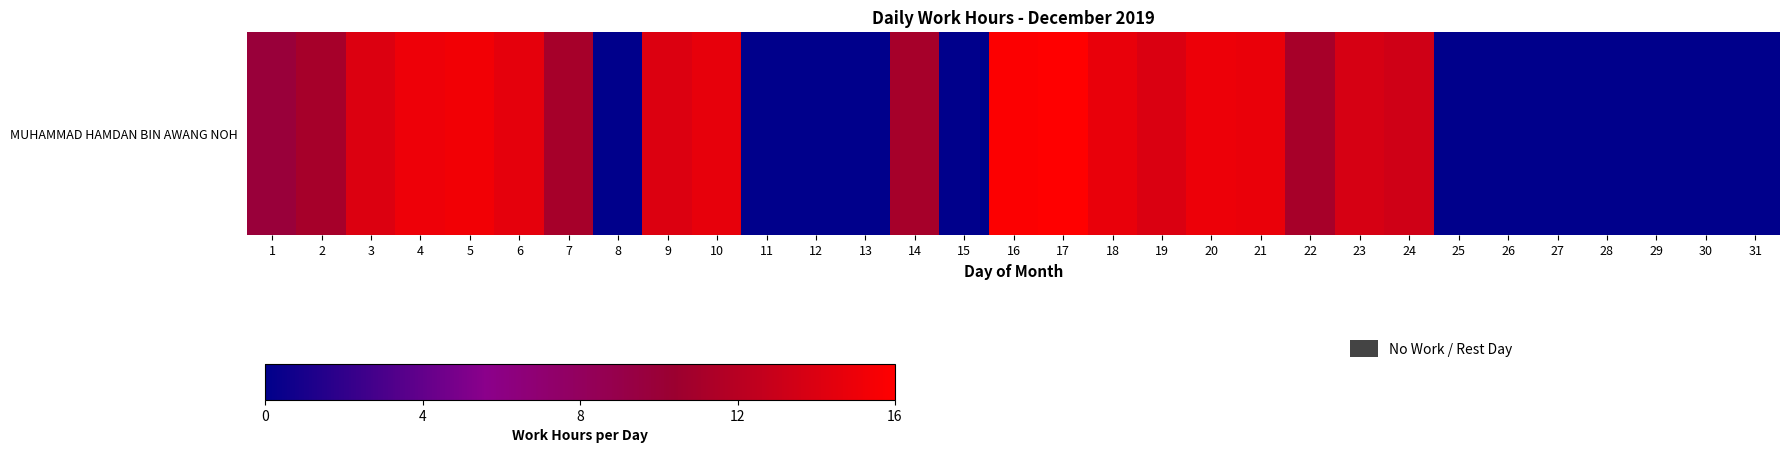

Reading right to left, transcribe all the data shown in this chart.

0.0	0.0	0.0	0.0	0.0	0.0	0.0	13.3	13.7	11.1	14.9	14.9	13.9	14.8	16.0	15.9	0.0	11.0	0.0	0.0	0.0	14.6	14.0	0.0	11.0	14.5	15.3	15.0	14.0	11.0	9.8